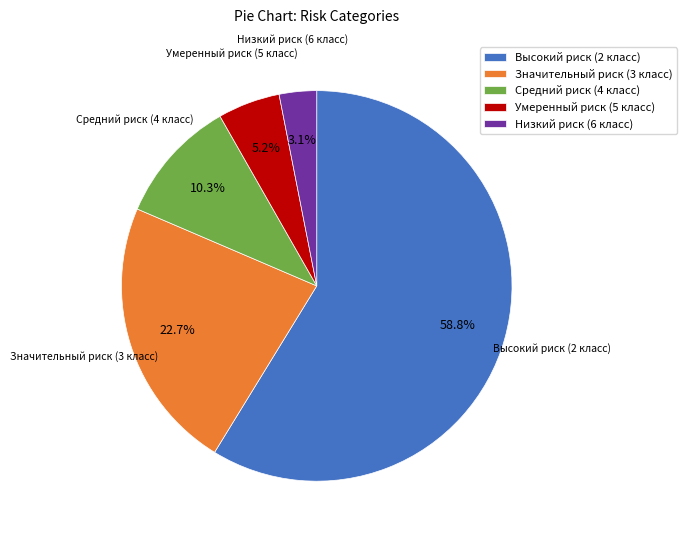

Approximately how many times larger is the value at Умеренный риск (5 класс) compared to Значительный риск (3 класс)?

0.2